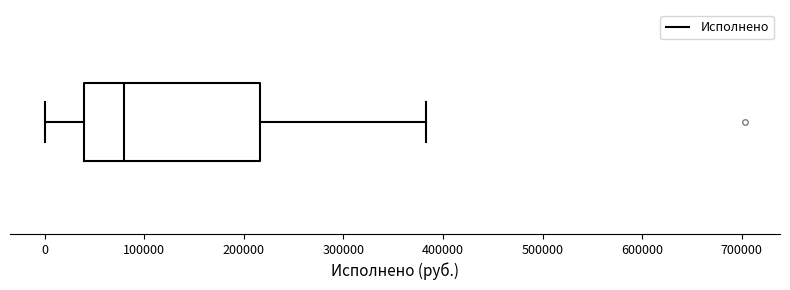

Transcribe this box plot: give where the median line is, the range the box spans, and where the two whiskers end, as read against the x-axis. The values are not printed on the chart, so give them approximately, as read against the axis.

median 80000, box 40000 to 220000, whiskers 0 to 380000